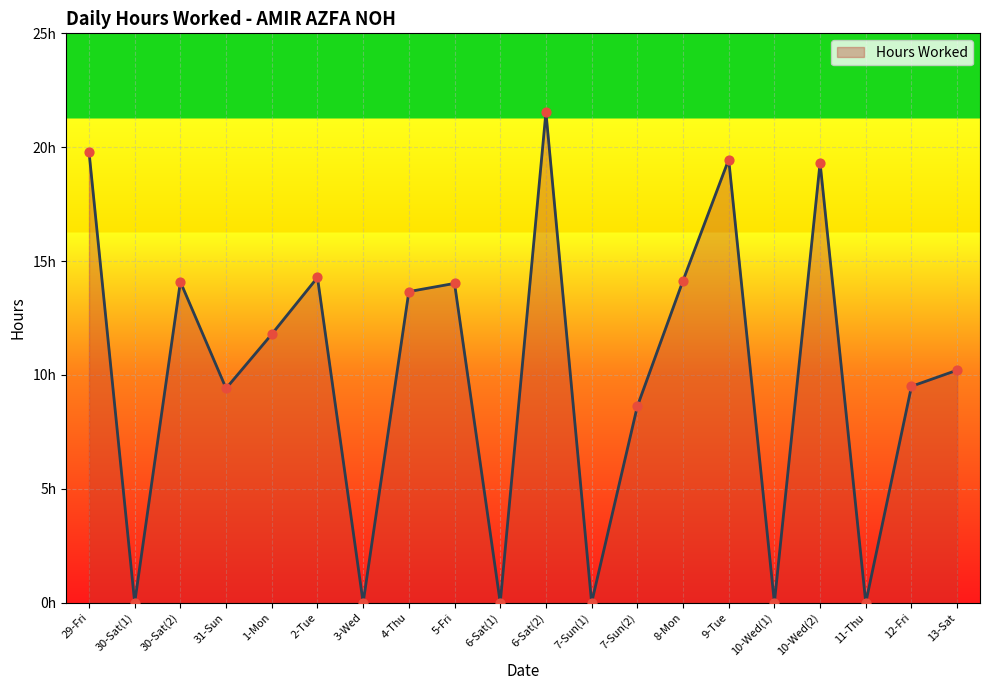

Does the chart have visible grid lines?

Yes